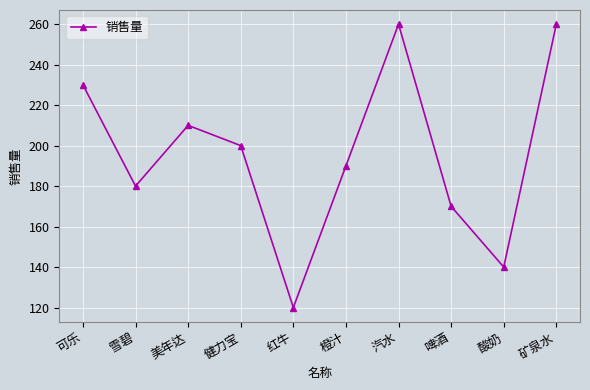

Reading left to right, list all the values displayed in this chart.

可乐=230	雪碧=180	美年达=210	健力宝=200	红牛=120	橙汁=190	汽水=260	啤酒=170	酸奶=140	矿泉水=260